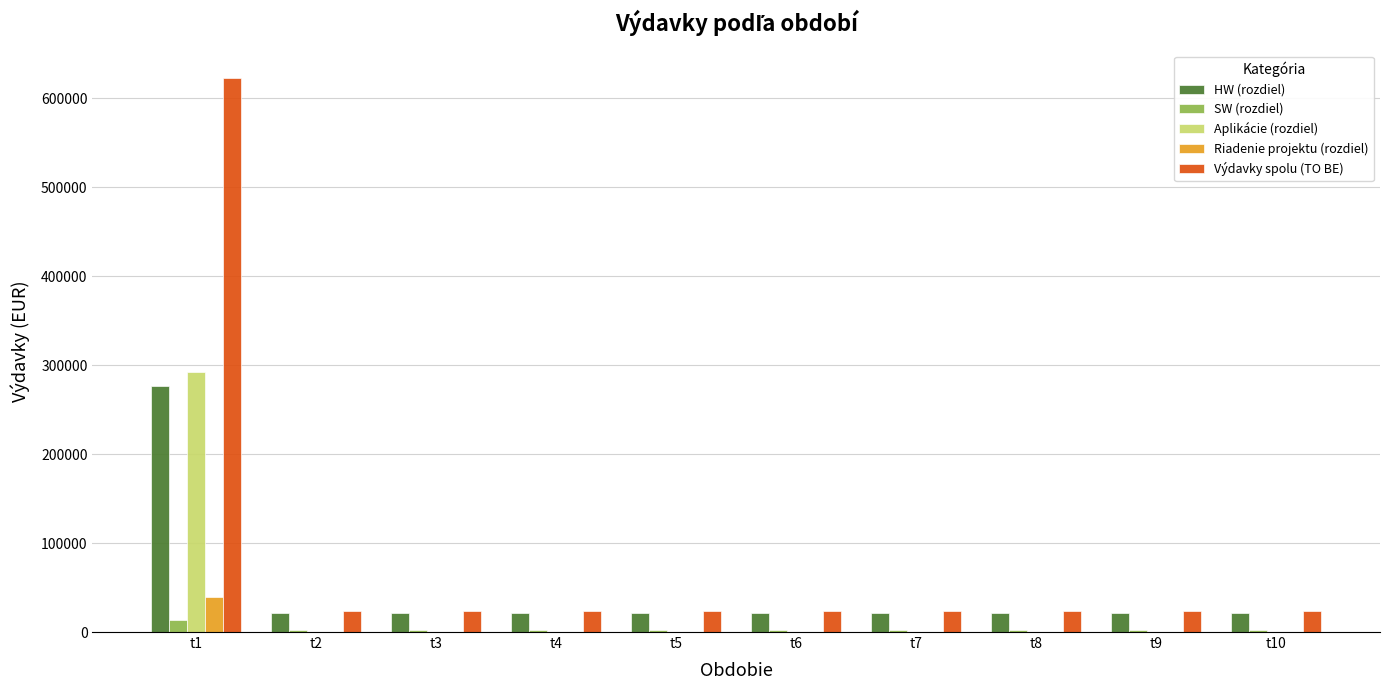

What are all the series names shown in the legend?

HW (rozdiel), SW (rozdiel), Aplikácie (rozdiel), Riadenie projektu (rozdiel), Výdavky spolu (TO BE)